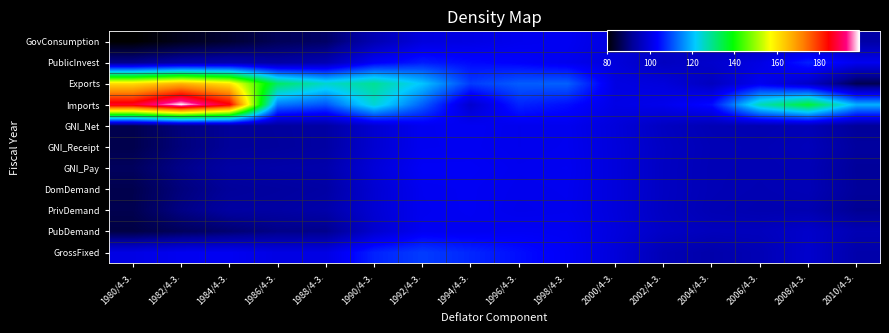

Reading right to left, transcribe all the data shown in this chart.

GovConsumption: 2010/4-3.=93.5	2008/4-3.=96.0	2006/4-3.=95.1	2004/4-3.=95.6	2002/4-3.=97.4	2000/4-3.=100.0	1998/4-3.=102.4	1996/4-3.=101.9	1994/4-3.=100.7	1992/4-3.=99.9	1990/4-3.=94.8	1988/4-3.=87.9	1986/4-3.=86.8	1984/4-3.=83.9	1982/4-3.=82.2	1980/4-3.=79.9
PublicInvest: 2010/4-3.=102.0	2008/4-3.=106.3	2006/4-3.=100.6	2004/4-3.=97.9	2002/4-3.=96.5	2000/4-3.=99.6	1998/4-3.=101.9	1996/4-3.=103.4	1994/4-3.=104.3	1992/4-3.=106.0	1990/4-3.=103.0	1988/4-3.=94.8	1986/4-3.=93.2	1984/4-3.=94.4	1982/4-3.=93.4	1980/4-3.=91.0
Exports: 2010/4-3.=86.3	2008/4-3.=97.4	2006/4-3.=102.1	2004/4-3.=96.4	2002/4-3.=99.7	2000/4-3.=100.5	1998/4-3.=112.1	1996/4-3.=111.8	1994/4-3.=108.8	1992/4-3.=121.0	1990/4-3.=129.0	1988/4-3.=125.1	1986/4-3.=132.7	1984/4-3.=160.3	1982/4-3.=166.5	1980/4-3.=161.4
Imports: 2010/4-3.=119.2	2008/4-3.=135.8	2006/4-3.=126.7	2004/4-3.=104.7	2002/4-3.=101.6	2000/4-3.=100.8	1998/4-3.=104.8	1996/4-3.=106.7	1994/4-3.=98.1	1992/4-3.=112.0	1990/4-3.=124.5	1988/4-3.=110.9	1986/4-3.=114.0	1984/4-3.=185.4	1982/4-3.=198.7	1980/4-3.=187.1
GNI_Net: 2010/4-3.=92.0	2008/4-3.=95.4	2006/4-3.=94.7	2004/4-3.=95.1	2002/4-3.=96.6	2000/4-3.=99.6	1998/4-3.=101.9	1996/4-3.=101.7	1994/4-3.=102.4	1992/4-3.=102.1	1990/4-3.=98.5	1988/4-3.=93.1	1986/4-3.=92.5	1984/4-3.=92.0	1982/4-3.=89.7	1980/4-3.=86.0
GNI_Receipt: 2010/4-3.=92.6	2008/4-3.=95.8	2006/4-3.=95.1	2004/4-3.=95.4	2002/4-3.=96.9	2000/4-3.=99.7	1998/4-3.=102.0	1996/4-3.=101.7	1994/4-3.=102.3	1992/4-3.=102.1	1990/4-3.=98.5	1988/4-3.=93.1	1986/4-3.=92.4	1984/4-3.=92.0	1982/4-3.=89.6	1980/4-3.=86.0
GNI_Pay: 2010/4-3.=92.1	2008/4-3.=95.3	2006/4-3.=95.1	2004/4-3.=95.3	2002/4-3.=96.8	2000/4-3.=99.7	1998/4-3.=102.2	1996/4-3.=102.0	1994/4-3.=102.8	1992/4-3.=102.8	1990/4-3.=99.3	1988/4-3.=94.1	1986/4-3.=93.7	1984/4-3.=93.2	1982/4-3.=90.7	1980/4-3.=87.3
DomDemand: 2010/4-3.=92.2	2008/4-3.=95.4	2006/4-3.=94.9	2004/4-3.=95.3	2002/4-3.=96.8	2000/4-3.=99.7	1998/4-3.=102.0	1996/4-3.=101.8	1994/4-3.=102.5	1992/4-3.=102.2	1990/4-3.=98.6	1988/4-3.=93.2	1986/4-3.=92.6	1984/4-3.=92.1	1982/4-3.=89.7	1980/4-3.=86.1
PrivDemand: 2010/4-3.=91.4	2008/4-3.=94.7	2006/4-3.=94.6	2004/4-3.=95.1	2002/4-3.=96.7	2000/4-3.=99.7	1998/4-3.=101.9	1996/4-3.=101.6	1994/4-3.=102.5	1992/4-3.=102.1	1990/4-3.=98.7	1988/4-3.=93.9	1986/4-3.=93.1	1984/4-3.=92.9	1982/4-3.=90.3	1980/4-3.=86.2
PubDemand: 2010/4-3.=95.0	2008/4-3.=97.7	2006/4-3.=96.1	2004/4-3.=96.0	2002/4-3.=97.1	2000/4-3.=99.9	1998/4-3.=102.4	1996/4-3.=102.6	1994/4-3.=102.2	1992/4-3.=102.3	1990/4-3.=98.1	1988/4-3.=90.8	1986/4-3.=90.5	1984/4-3.=88.7	1982/4-3.=87.1	1980/4-3.=85.3
GrossFixed: 2010/4-3.=94.0	2008/4-3.=98.0	2006/4-3.=95.2	2004/4-3.=94.0	2002/4-3.=95.3	2000/4-3.=99.5	1998/4-3.=102.8	1996/4-3.=104.8	1994/4-3.=107.0	1992/4-3.=108.9	1990/4-3.=106.6	1988/4-3.=100.6	1986/4-3.=100.6	1984/4-3.=102.3	1982/4-3.=102.1	1980/4-3.=100.7